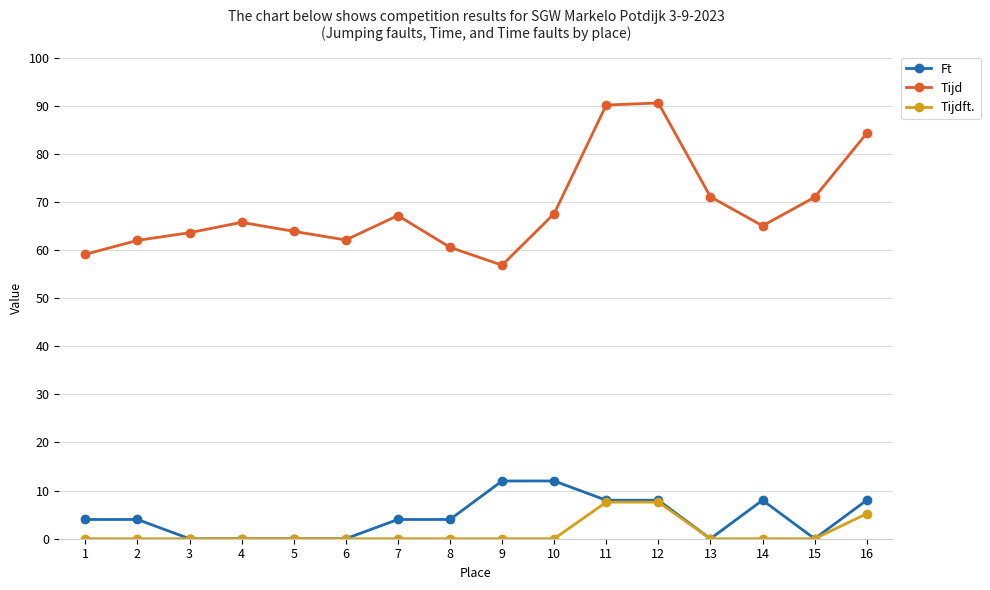

The Ft series shows 8.0 at 12. True or false?

True